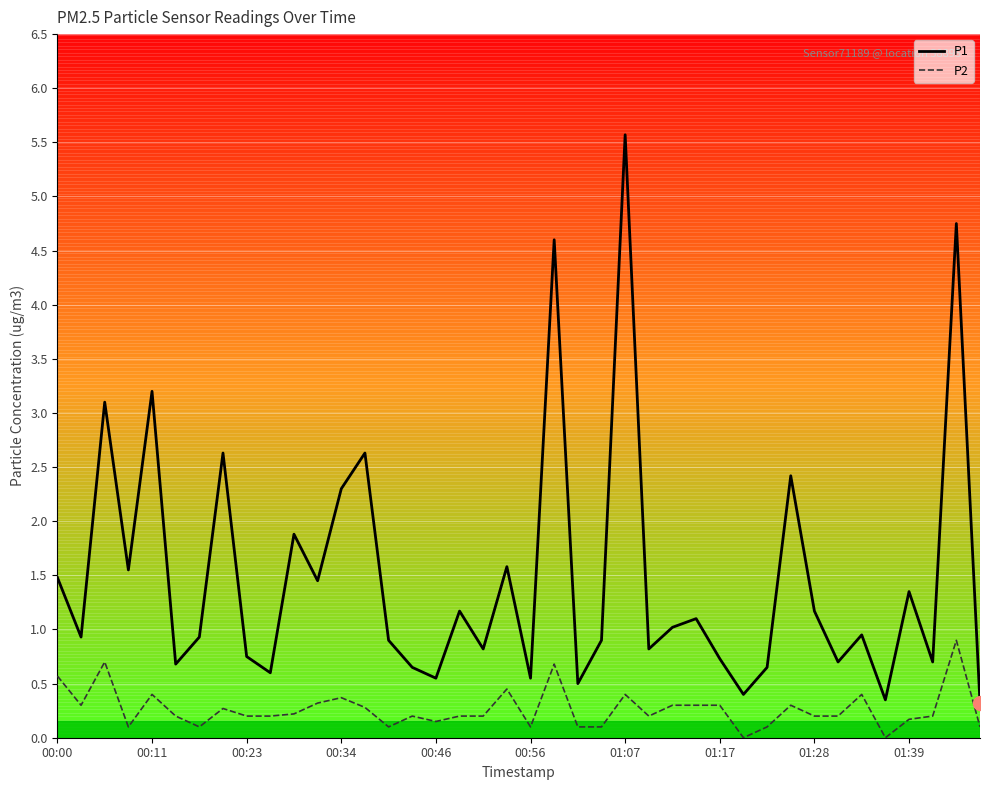

Which series has the widest spread of values?

P1